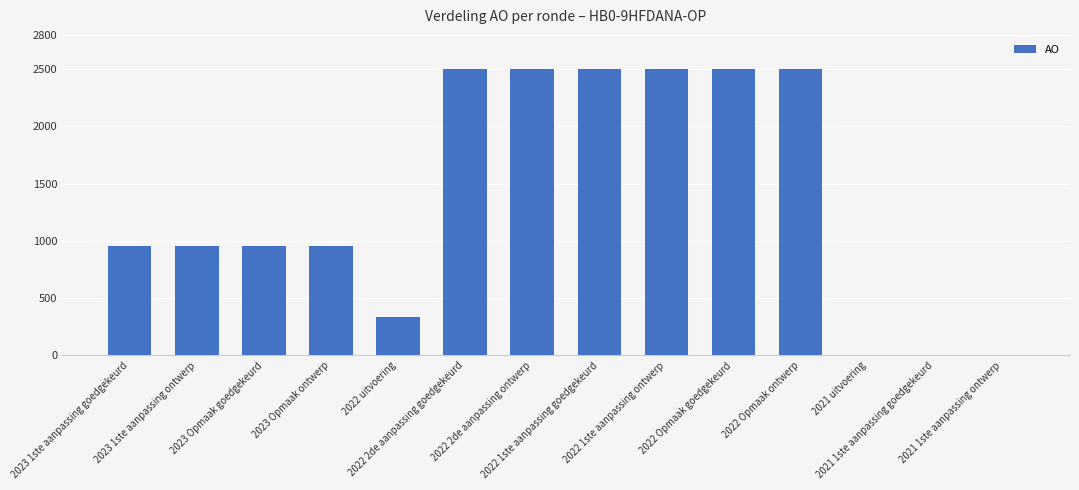

Count the values in the range 333 to 2500.

11